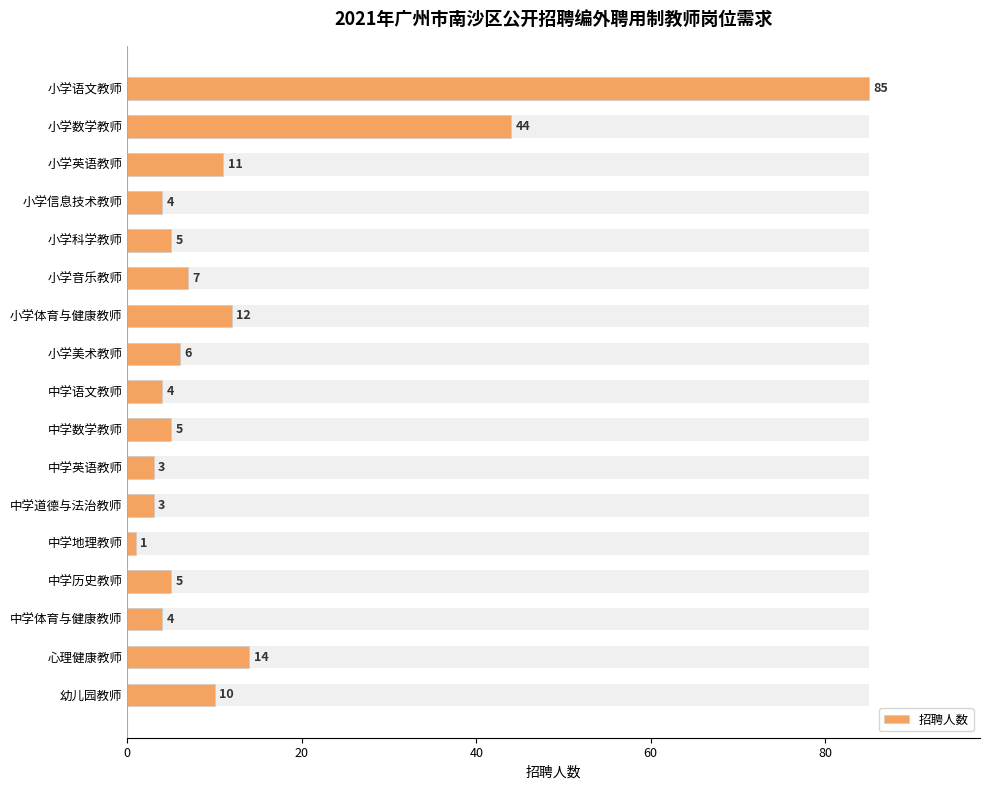

Which has a higher value, 中学英语教师 or 中学体育与健康教师?

中学体育与健康教师